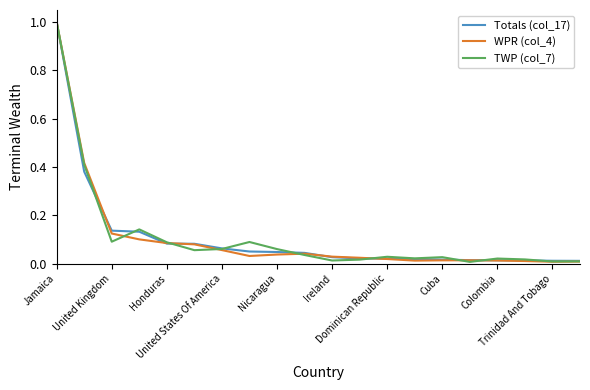

What is the greatest value displayed?

1.0